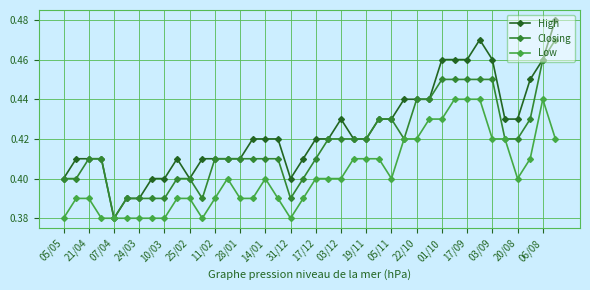

List the series in order of their overall mean, highest first.

High, Closing, Low